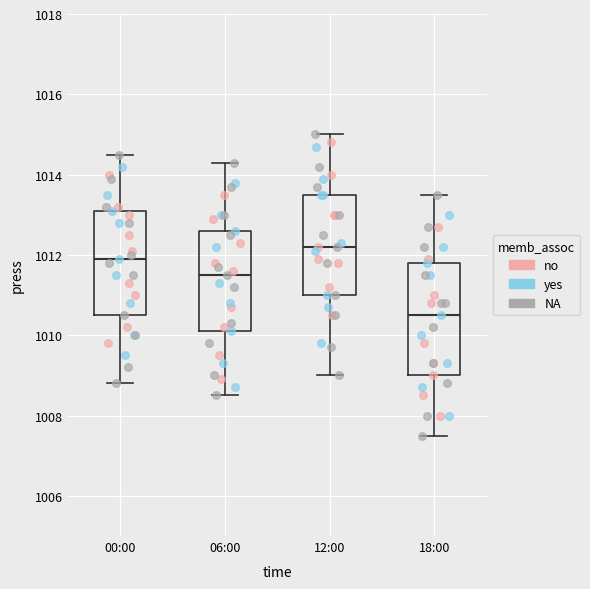

Which box's median line is the lowest?

18:00